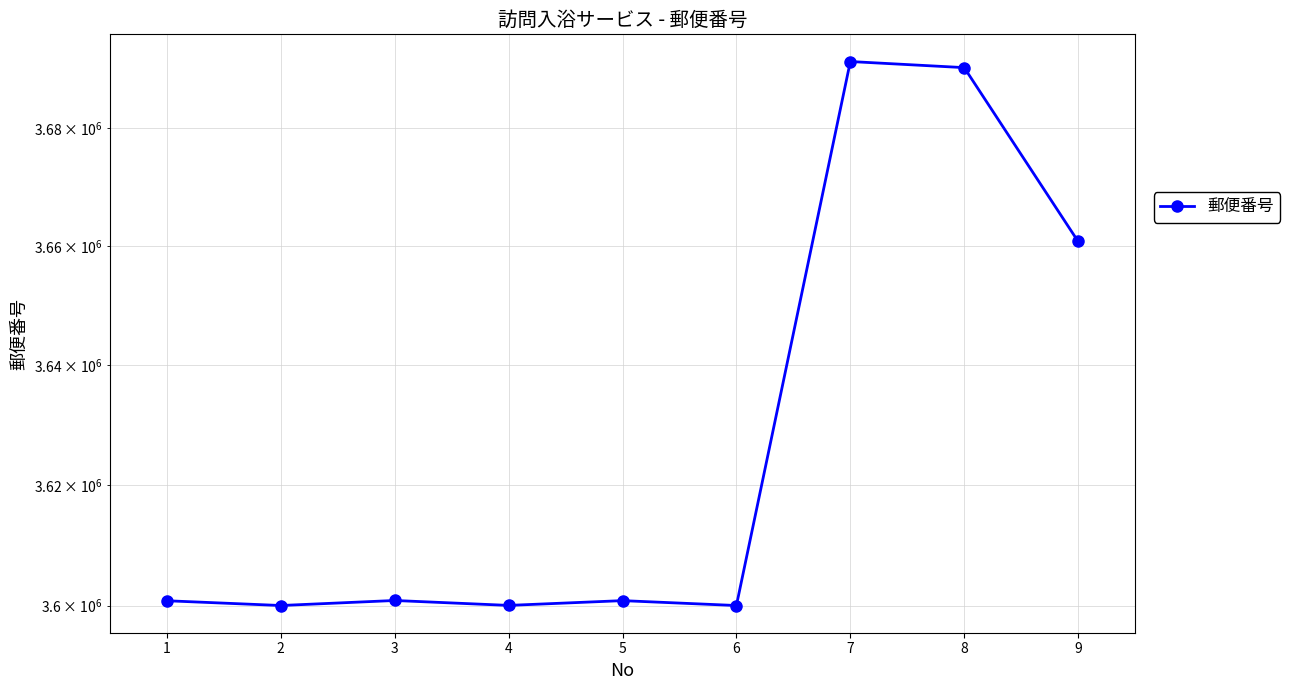

What is the change in value from 7 to 8?

-1035